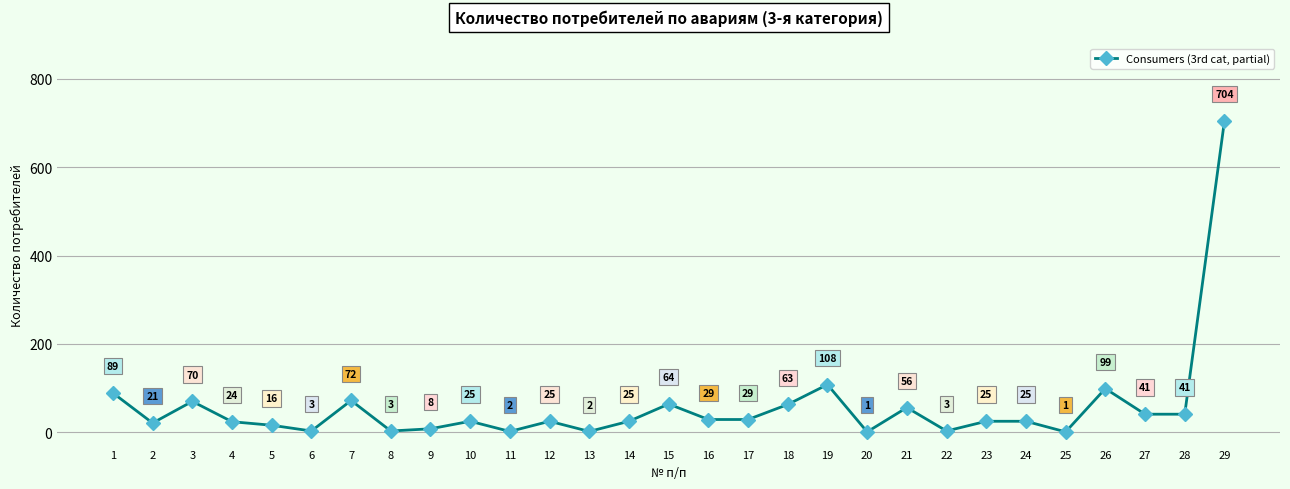

Reading right to left, what are all the values shown in this chart?

29=704	28=41	27=41	26=99	25=1	24=25	23=25	22=3	21=56	20=1	19=108	18=63	17=29	16=29	15=64	14=25	13=2	12=25	11=2	10=25	9=8	8=3	7=72	6=3	5=16	4=24	3=70	2=21	1=89